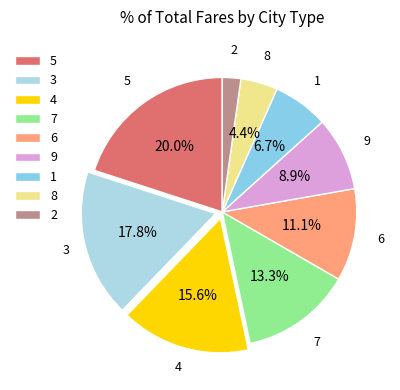

Which has a higher value, 8 or 1?

1